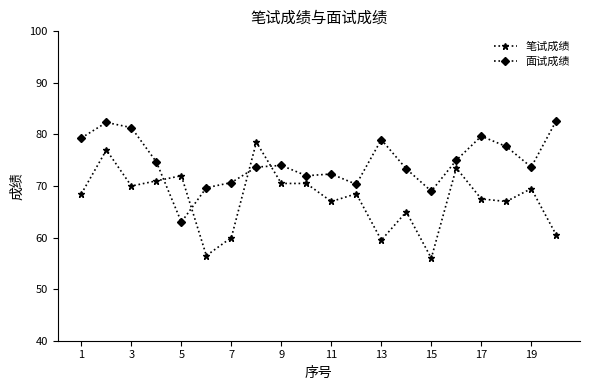

What is the value of the 笔试成绩 point at the 15th from the left?

56.0